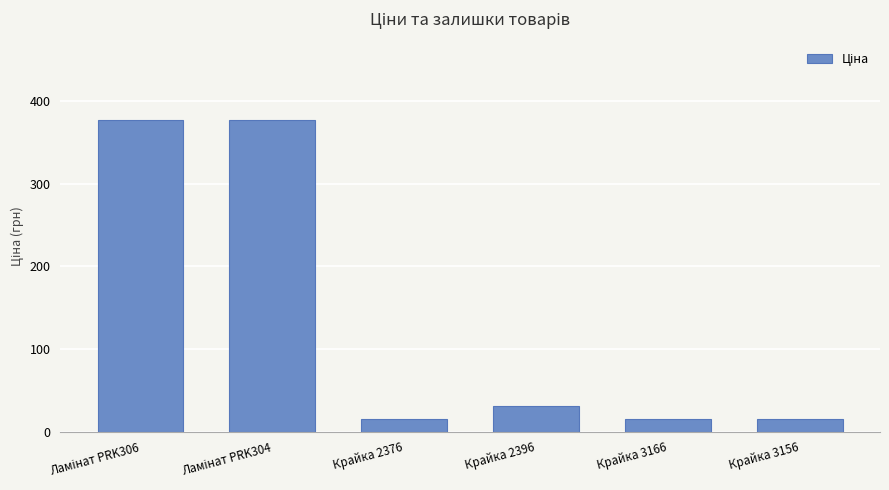

Are the bars grouped side by side (vs. stacked)?

No